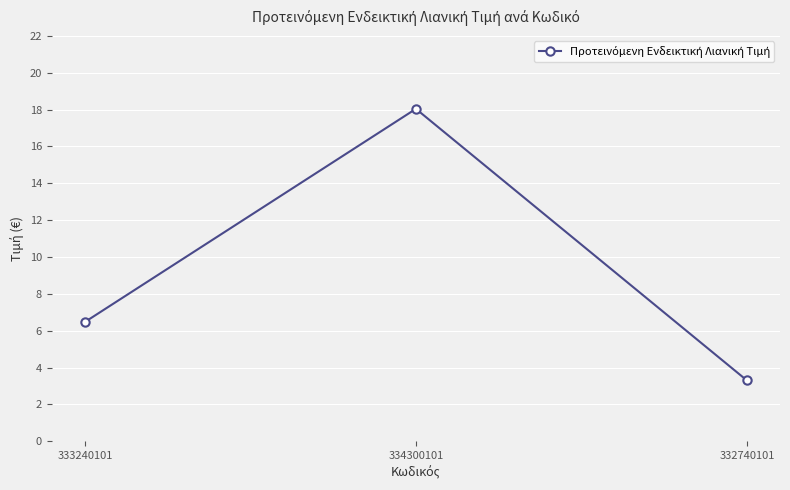

The chart shows a value of 29.8 at 334300101. True or false?

False